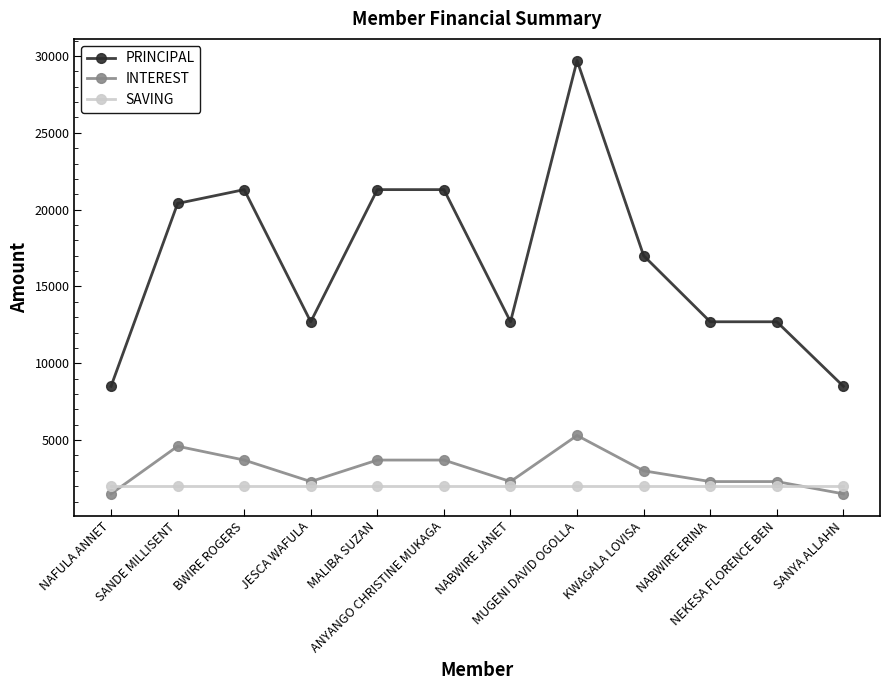

Reading left to right, list all the values displayed in this chart.

PRINCIPAL: 8500	20400	21300	12700	21300	21300	12700	29700	17000	12700	12700	8500
INTEREST: 1500	4600	3700	2300	3700	3700	2300	5300	3000	2300	2300	1500
SAVING: 2000	2000	2000	2000	2000	2000	2000	2000	2000	2000	2000	2000